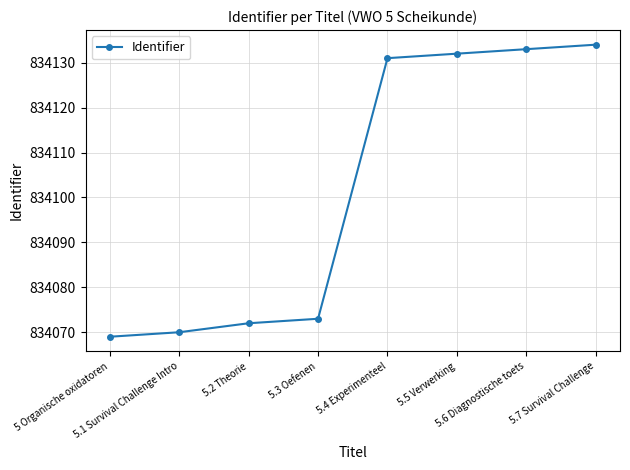

What is the sum of all values?

6672814